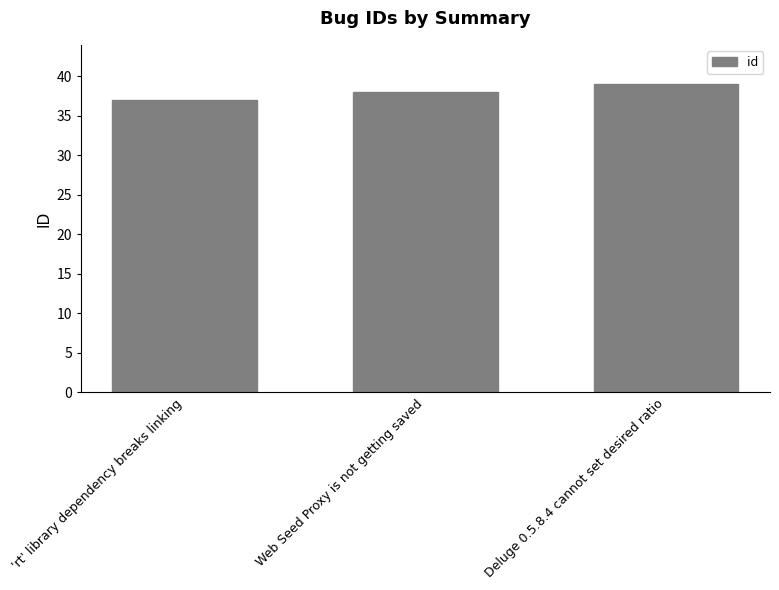

Does the chart contain stacked bars?

No